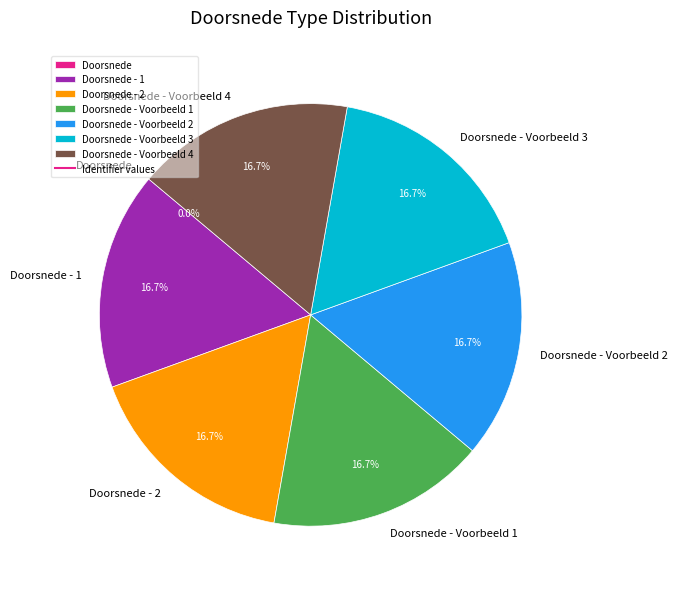

Is there any slice that represents more than half of the pie?

No